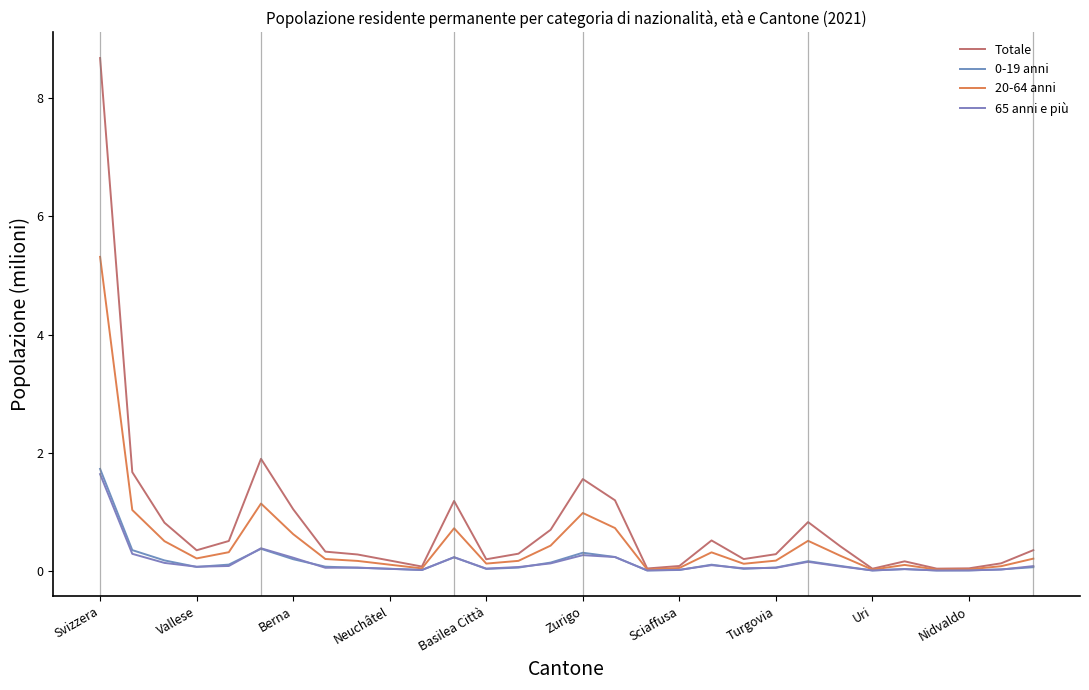

How many interior local peaks does the 20-64 anni series have?

6